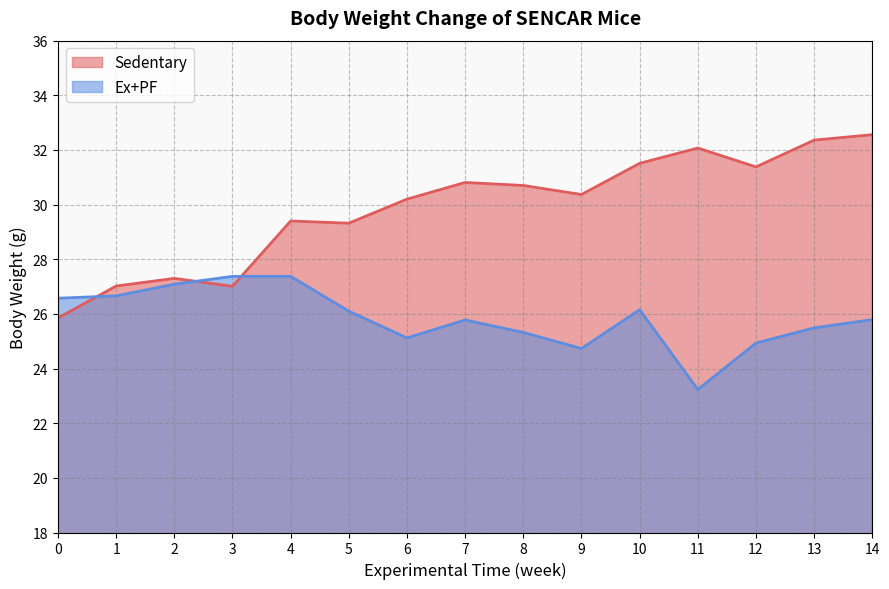

Does the chart have visible grid lines?

Yes